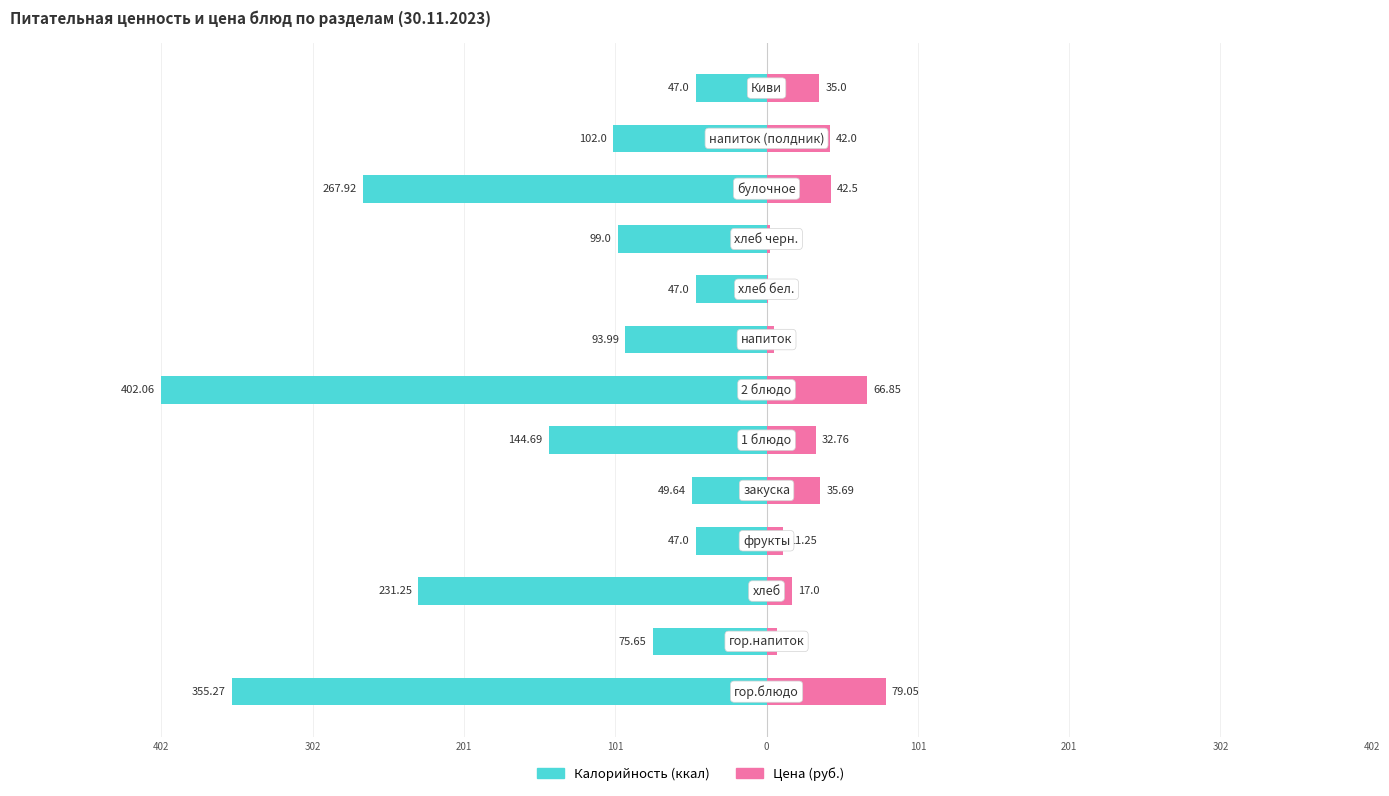

What is the lowest value of the Цена series?

1.0